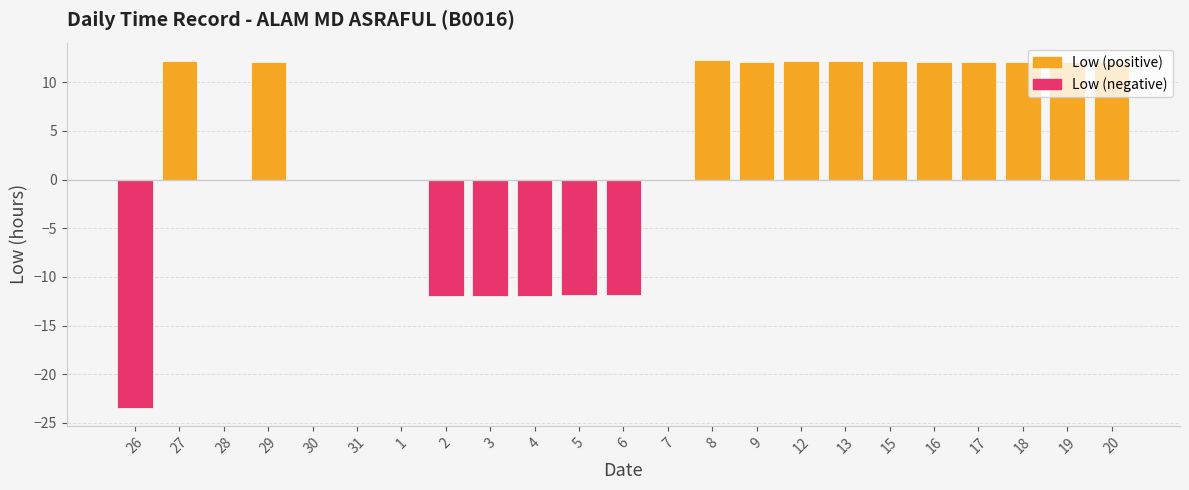

Does the chart contain stacked bars?

No